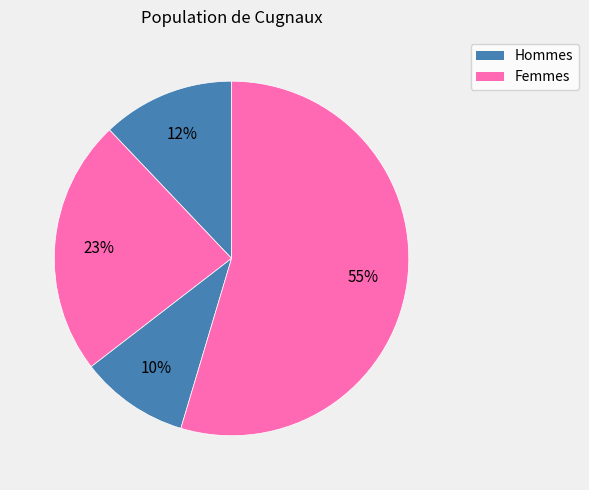

How many segments does this pie chart have?

4